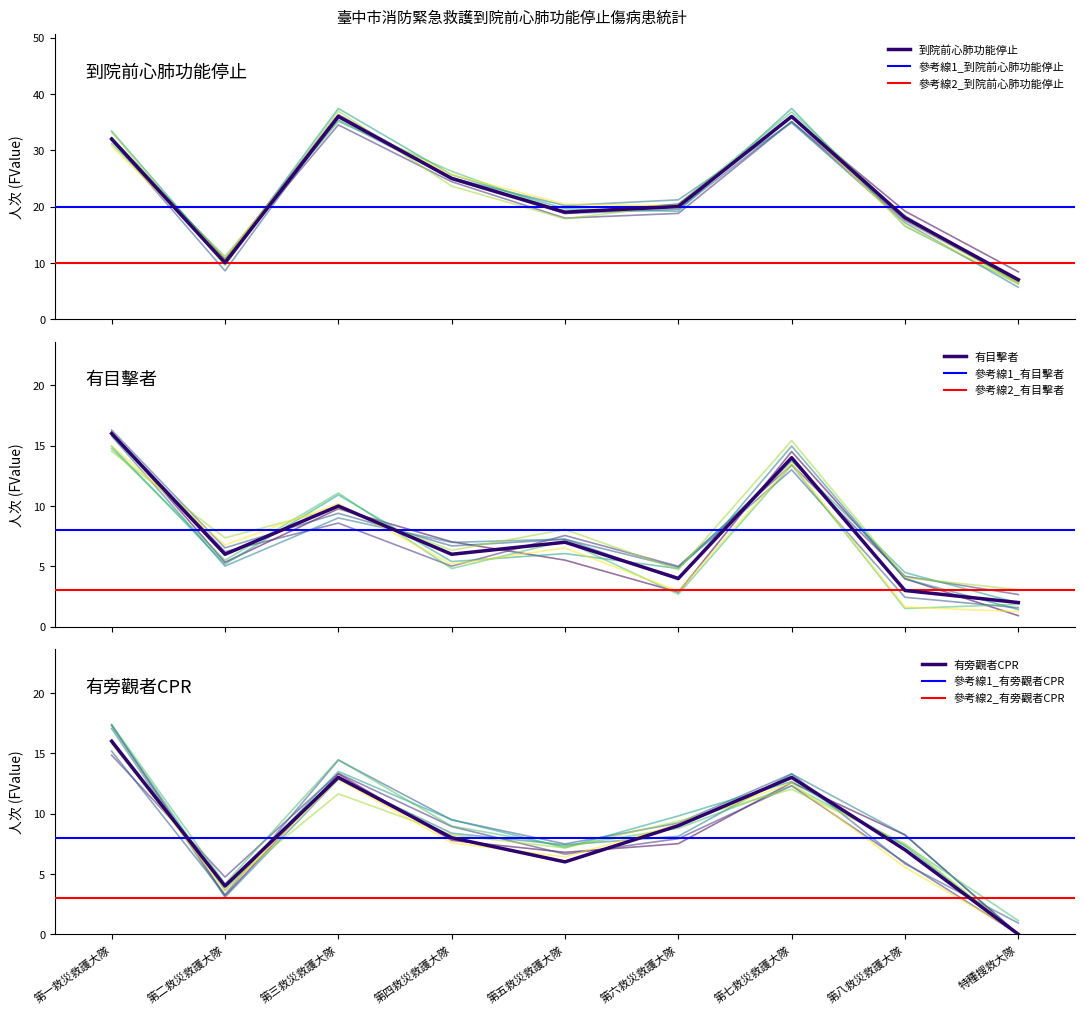

Reading left to right, extract all data points from this chart.

到院前心肺功能停止: 32	10	36	25	19	20	36	18	7
有目擊者: 16	6	10	6	7	4	14	3	2
有旁觀者CPR: 16	4	13	8	6	9	13	7	0